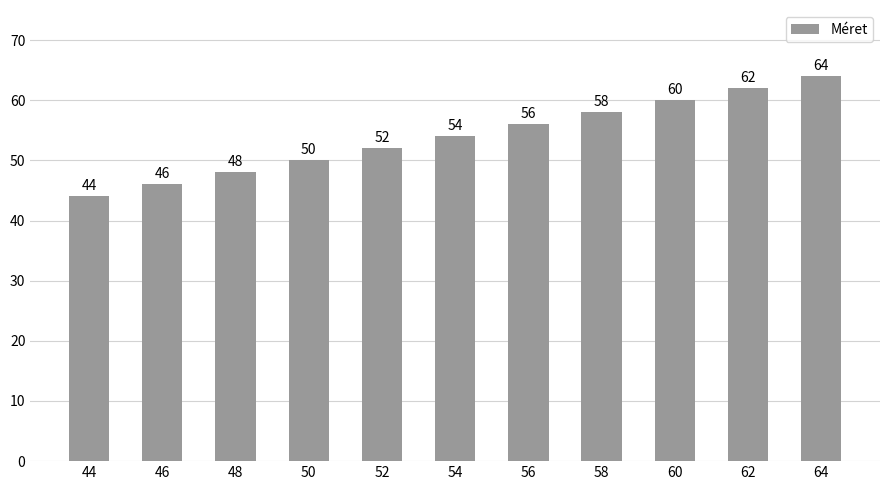

What is the difference between the maximum and minimum values?

20